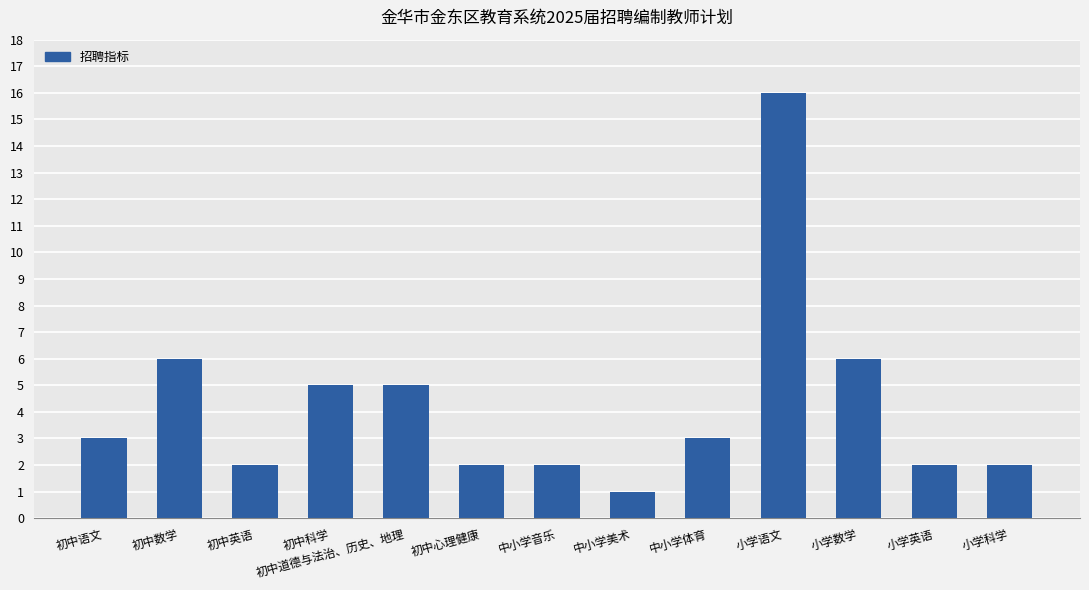

What is the greatest value displayed?

16